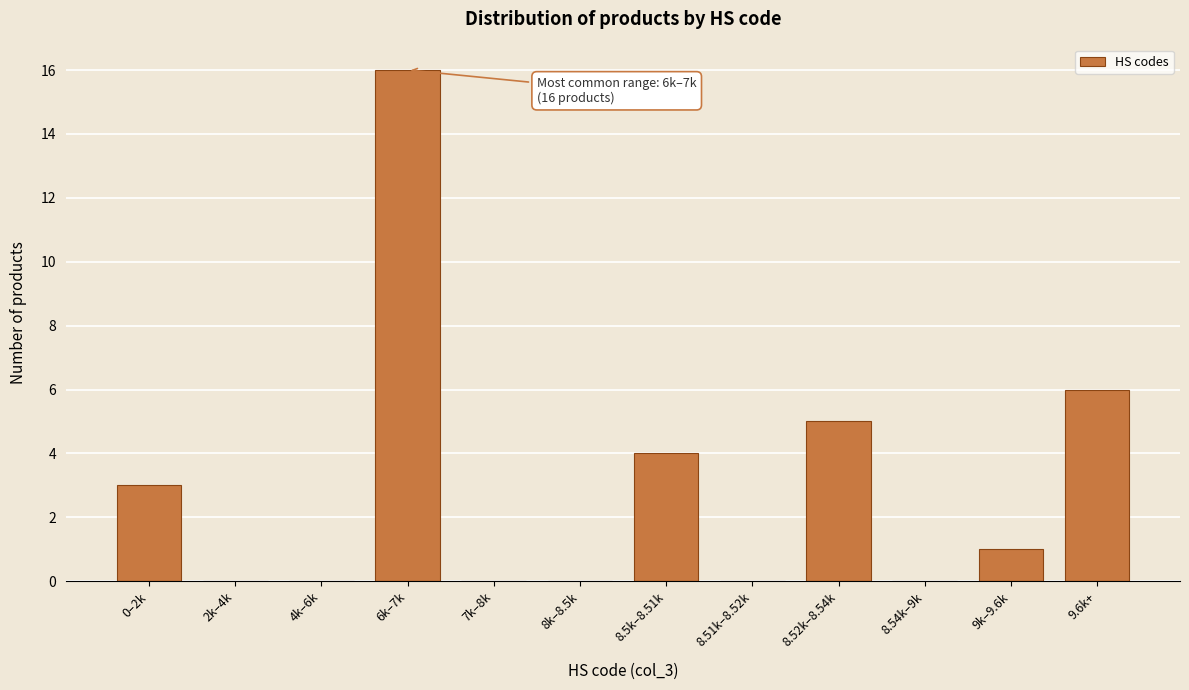

Reading right to left, transcribe all the data shown in this chart.

9.6k+=6	9k–9.6k=1	8.54k–9k=0	8.52k–8.54k=5	8.51k–8.52k=0	8.5k–8.51k=4	8k–8.5k=0	7k–8k=0	6k–7k=16	4k–6k=0	2k–4k=0	0–2k=3